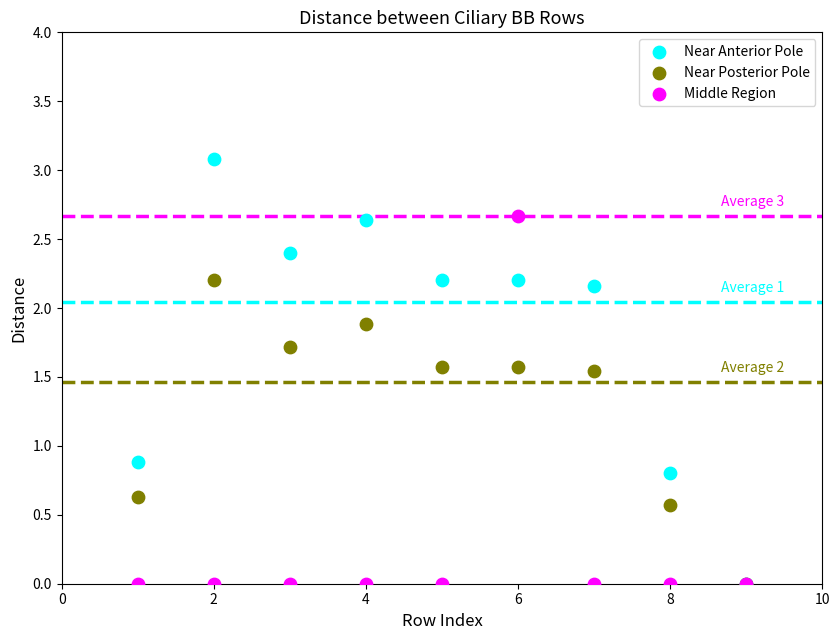

Which series reaches the maximum Y coordinate?

Near Anterior Pole